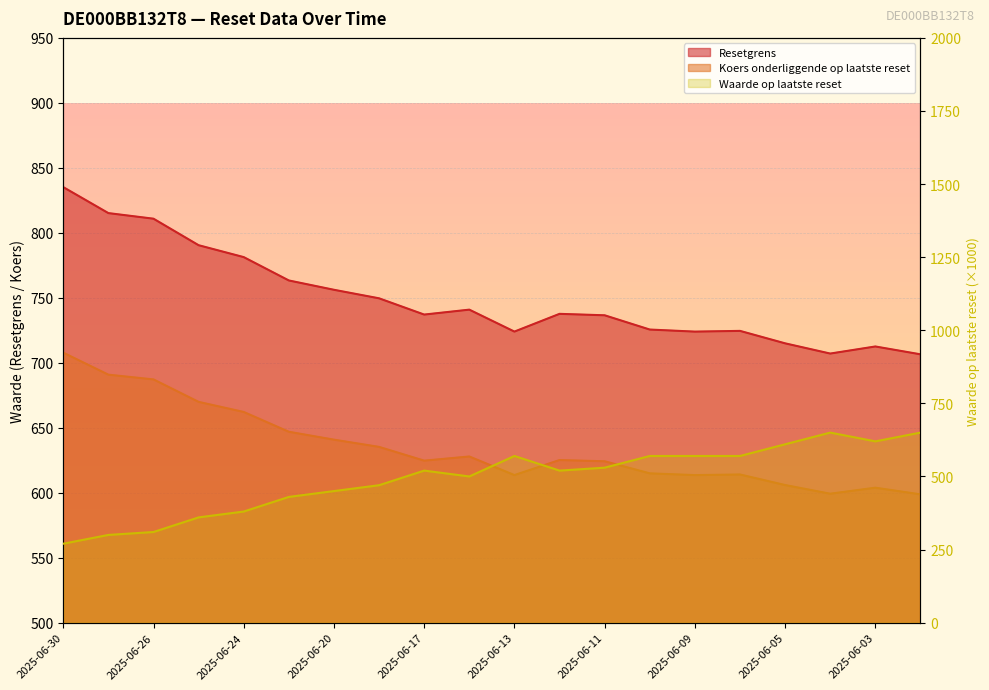

Between 2025-06-20 and 2025-06-18, which series saw the biggest shift?

Waarde op laatste reset